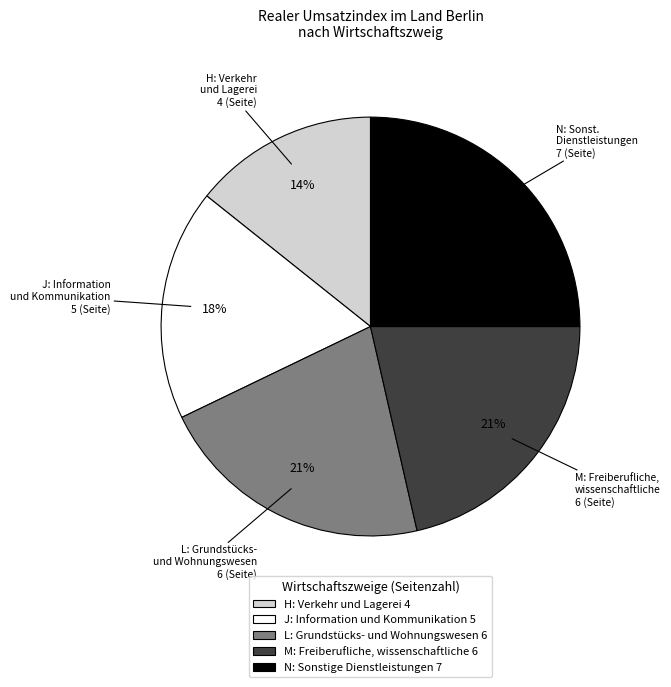

Is there any slice that represents more than half of the pie?

No